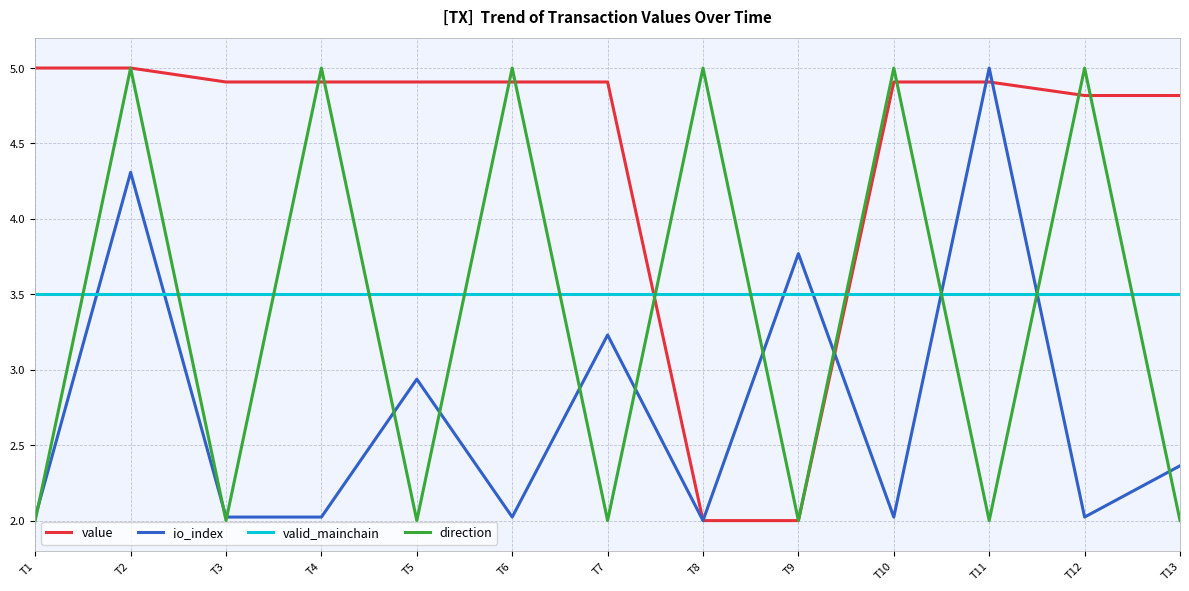

What is the minimum value for io_index?

2.0